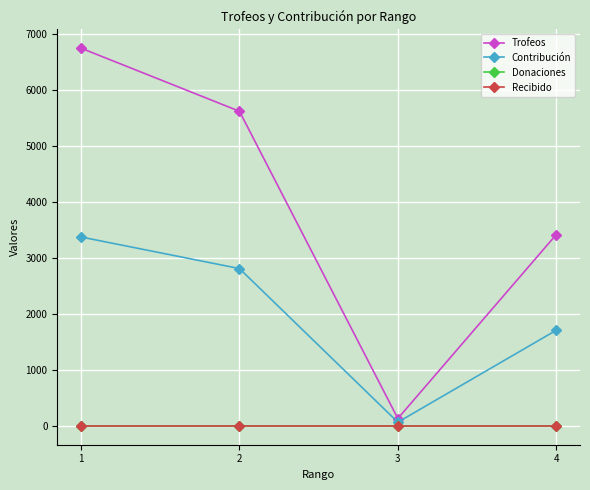

Is this an area chart (filled region under the line)?

No